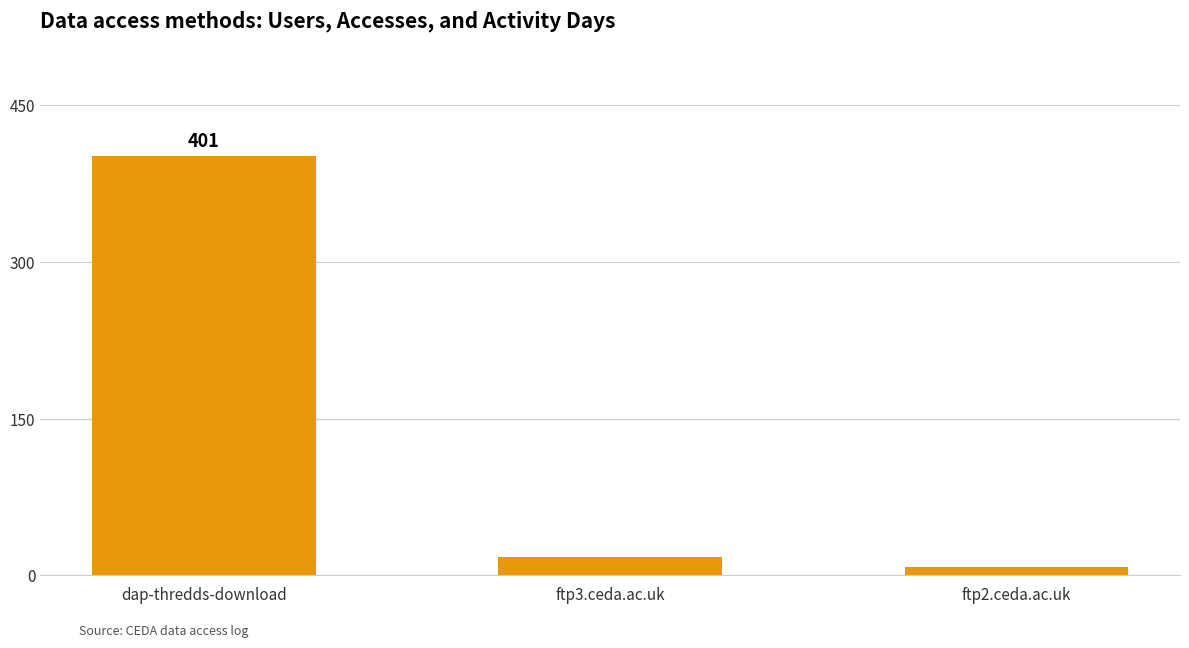

What value does the data have at ftp3.ceda.ac.uk?

18